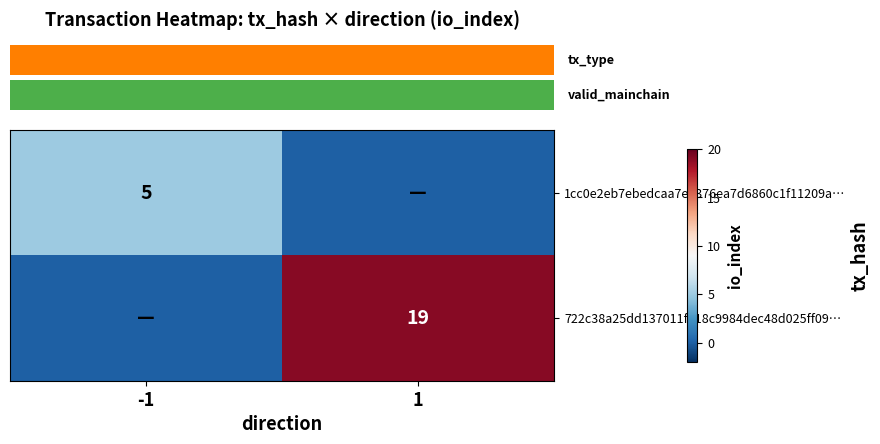

At which category does the chart reach its peak across all series?

1